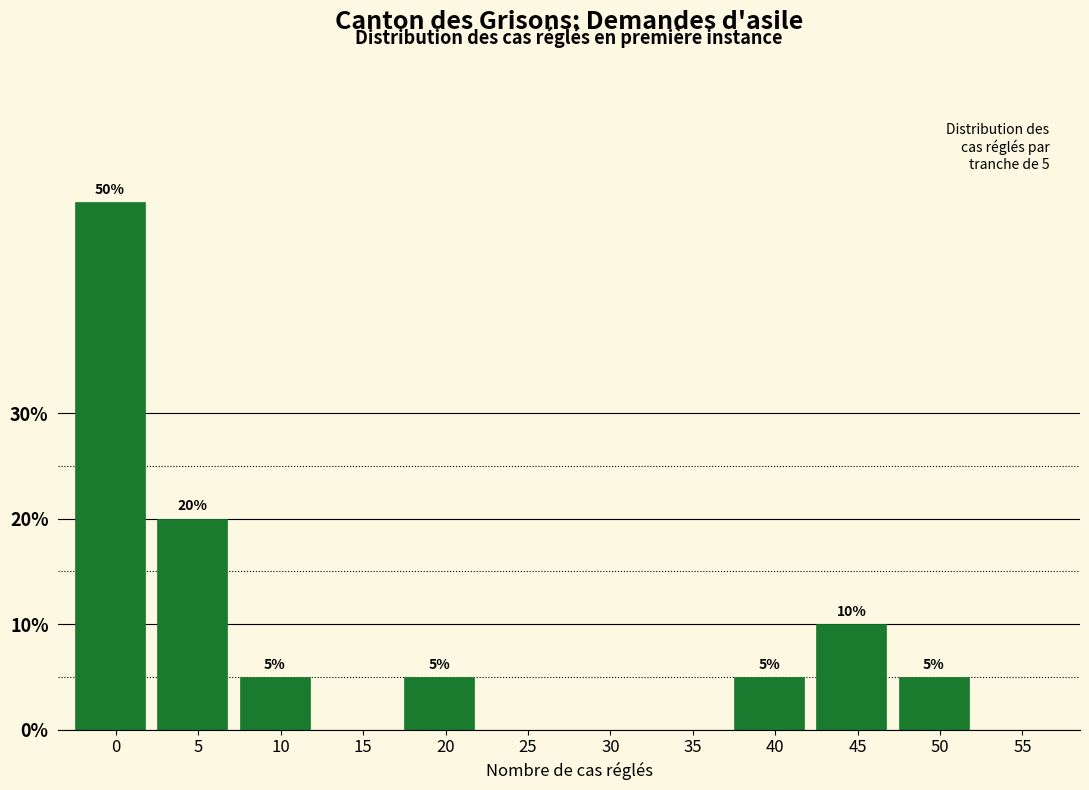

Reading right to left, what are all the values shown in this chart?

55=0	50=5	45=10	40=5	35=0	30=0	25=0	20=5	15=0	10=5	5=20	0=50